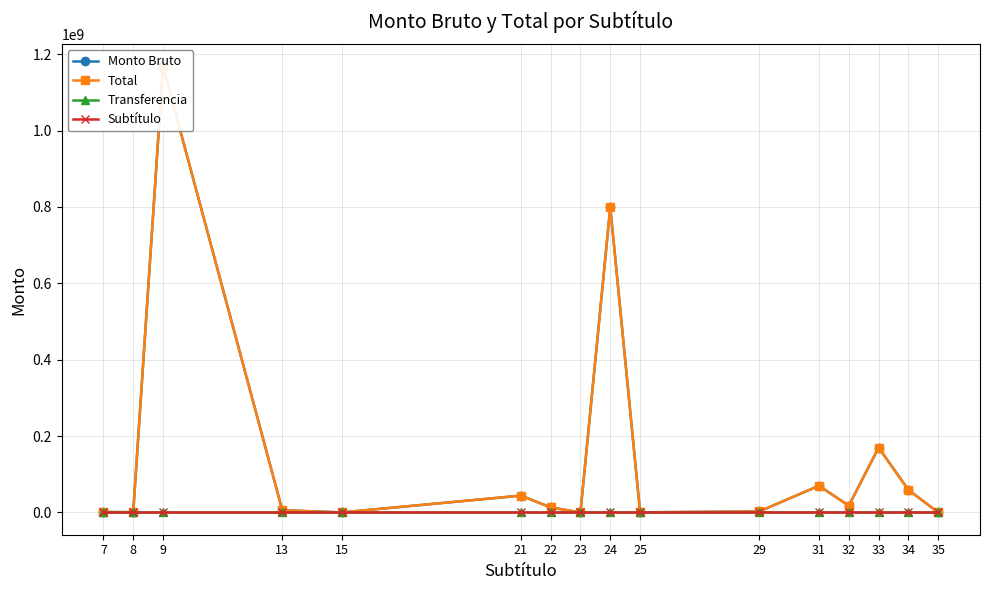

In Total, how many points are higher than both neighbors (excluding endpoints)?

5